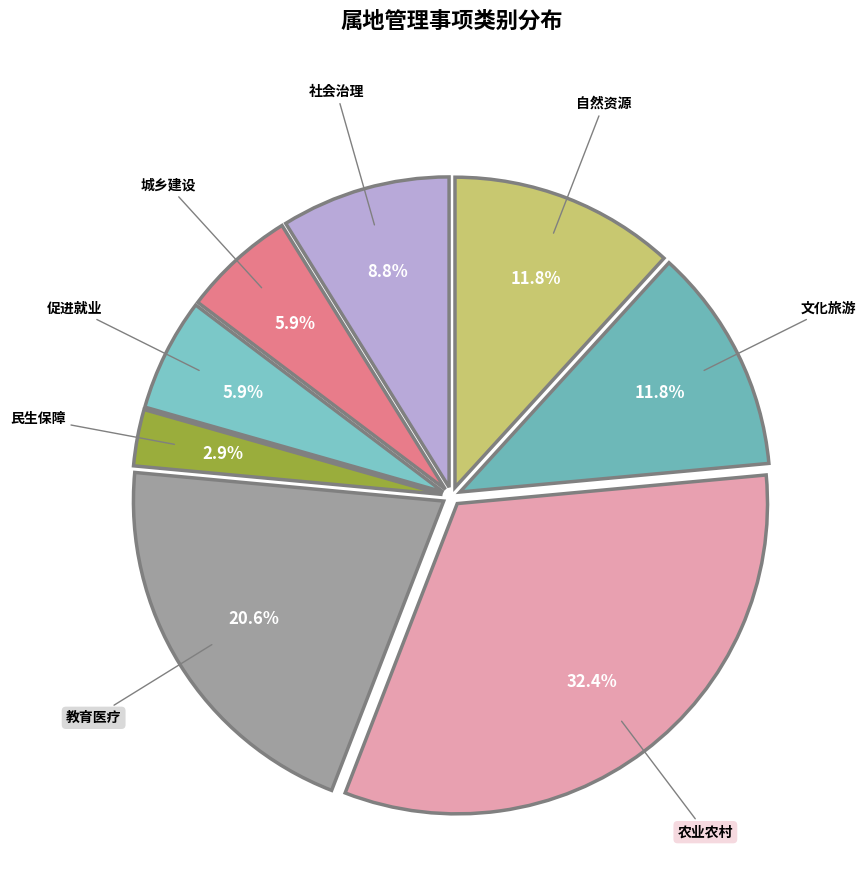

The 促进就业 slice represents 20% of the pie. True or false?

False